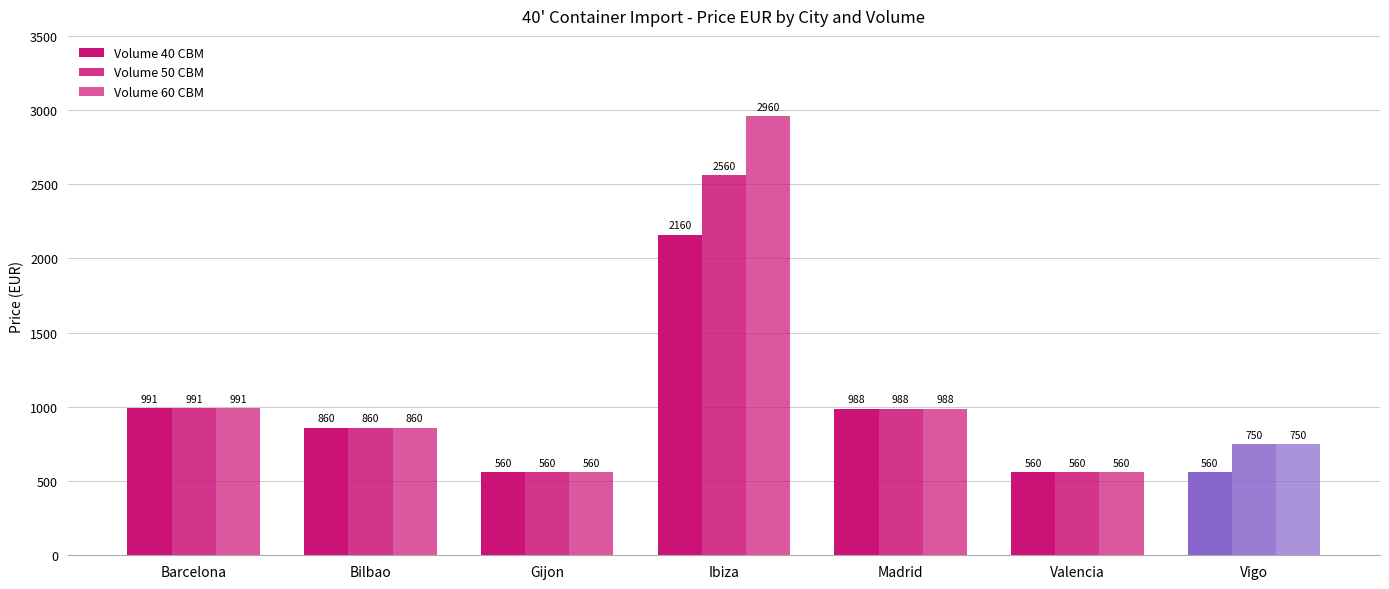

True or false: Volume 60 CBM has a value of 560 at Valencia.

True